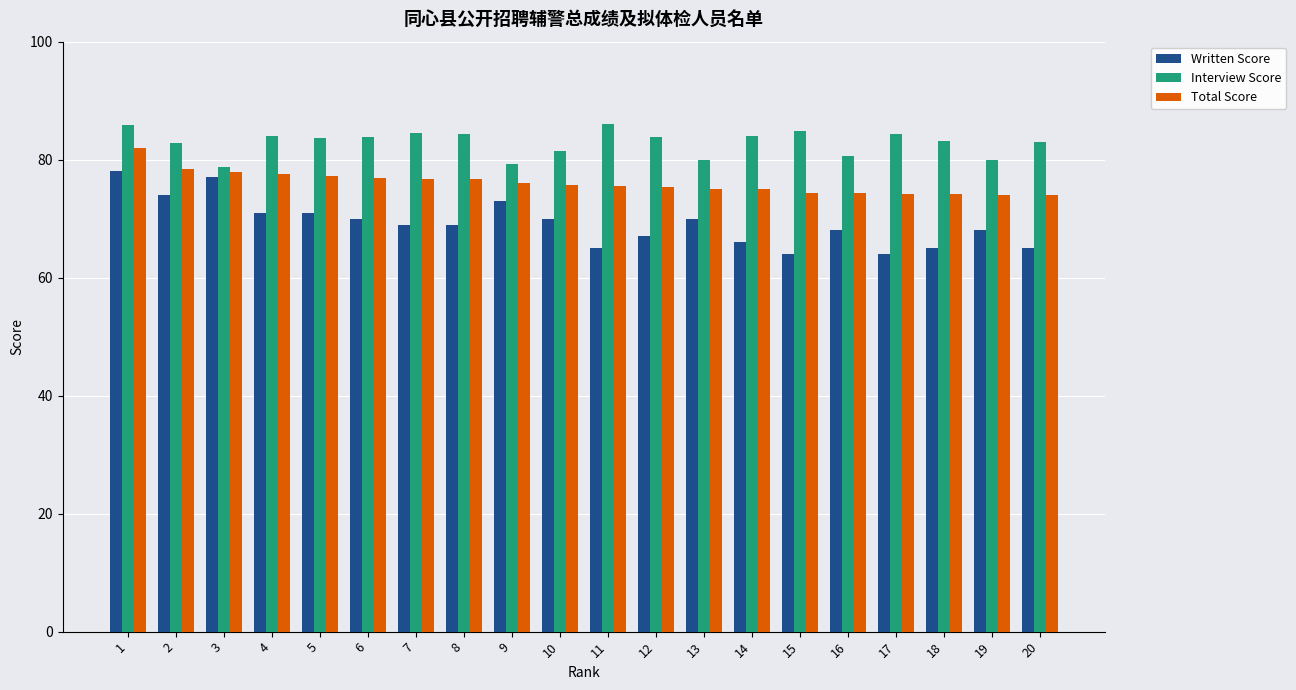

Is it true that Interview Score equals 84.4 at 8?

True